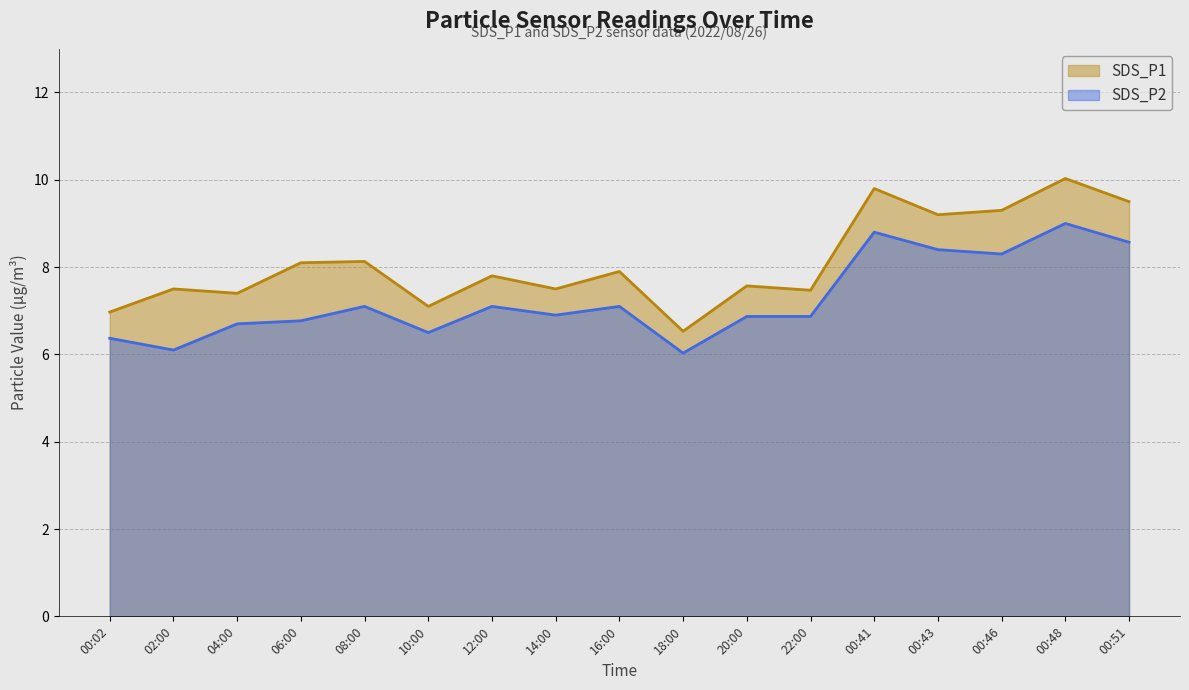

What is the value of the SDS_P2 point at the 13th from the left?

8.8